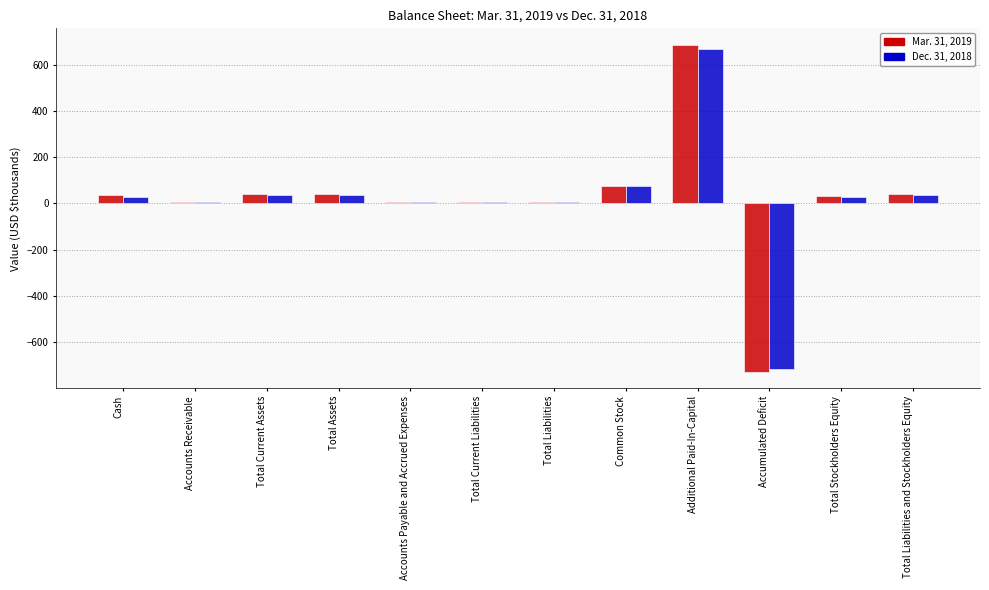

What is the value of the Mar. 31, 2019 bar at the 5th from the left?

6.8